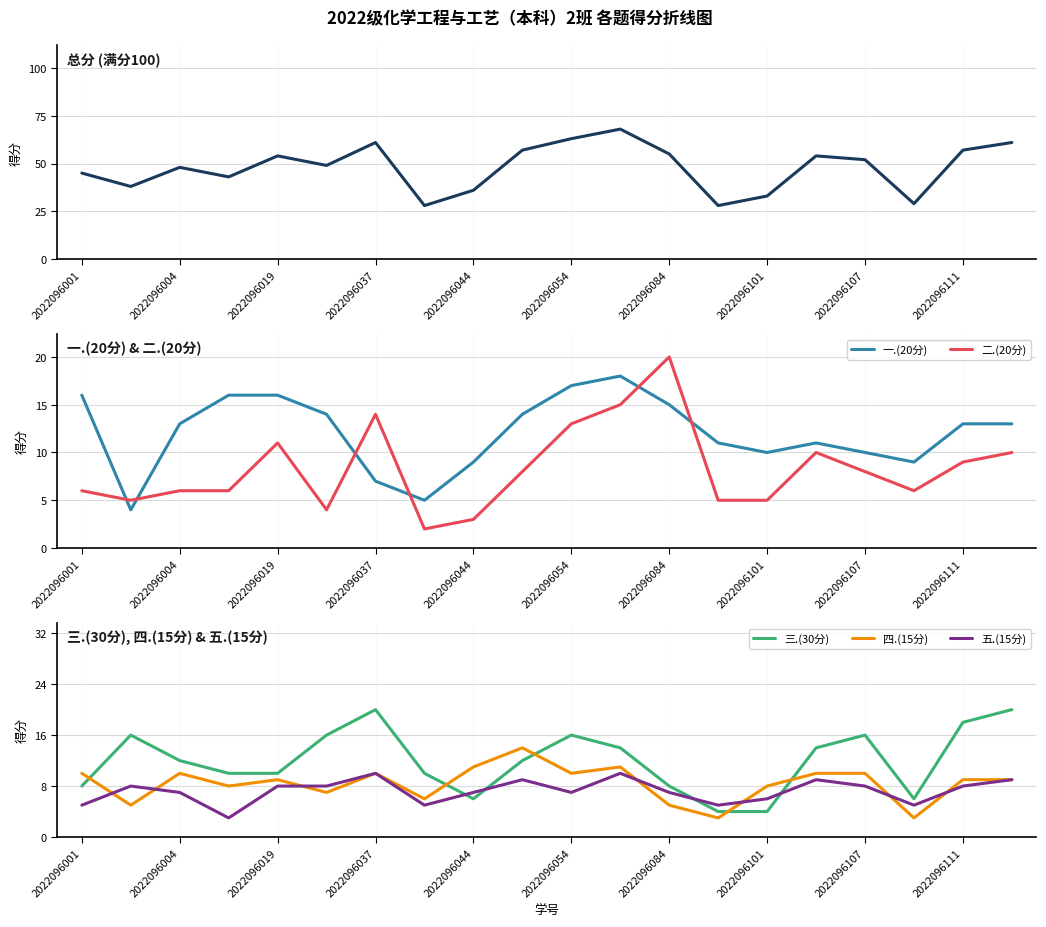

What is the difference between the maximum and minimum values in the 五.(15分) series?

7